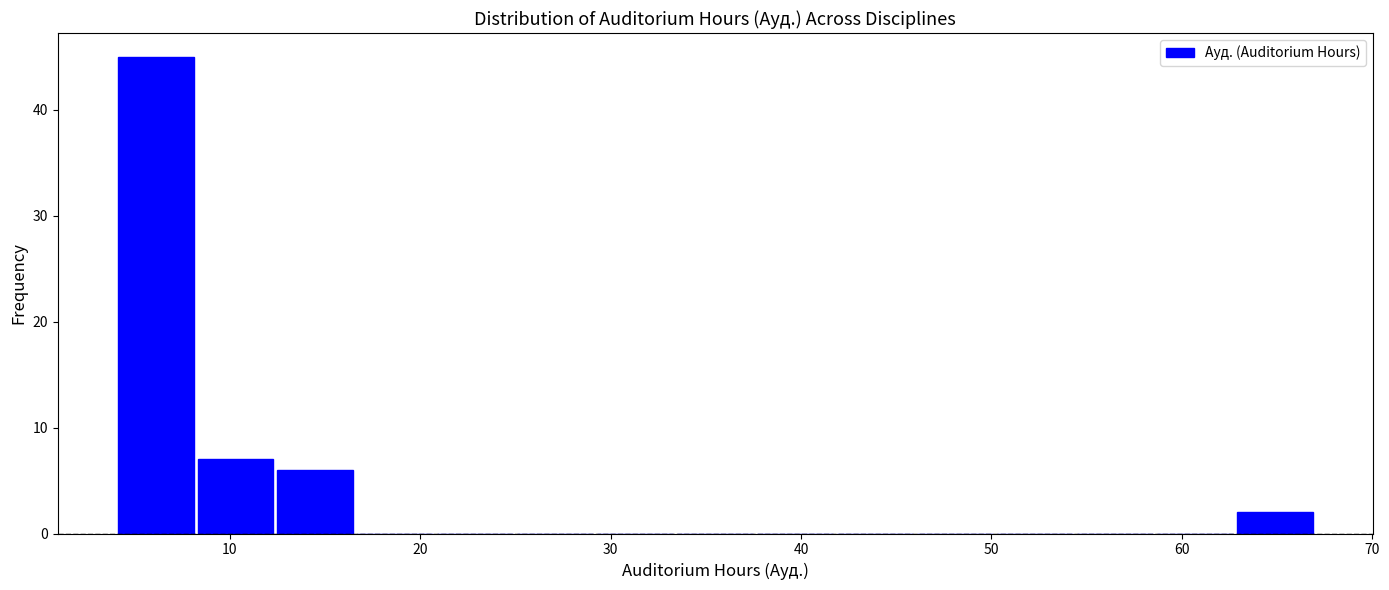

Reading left to right, transcribe this chart: for each bar, give the range it covers on the x-axis and its height. Neither the bar edges nor the heights are printed on the chart, so give them approximately, as read against the axes.

4.0 to 8.2: 45
8.2 to 12.4: 7
12.4 to 16.6: 6
16.6 to 20.8: 0
20.8 to 25.0: 0
25.0 to 29.2: 0
29.2 to 33.4: 0
33.4 to 37.6: 0
37.6 to 41.8: 0
41.8 to 46.0: 0
46.0 to 50.2: 0
50.2 to 54.4: 0
54.4 to 58.6: 0
58.6 to 62.8: 0
62.8 to 67.0: 2